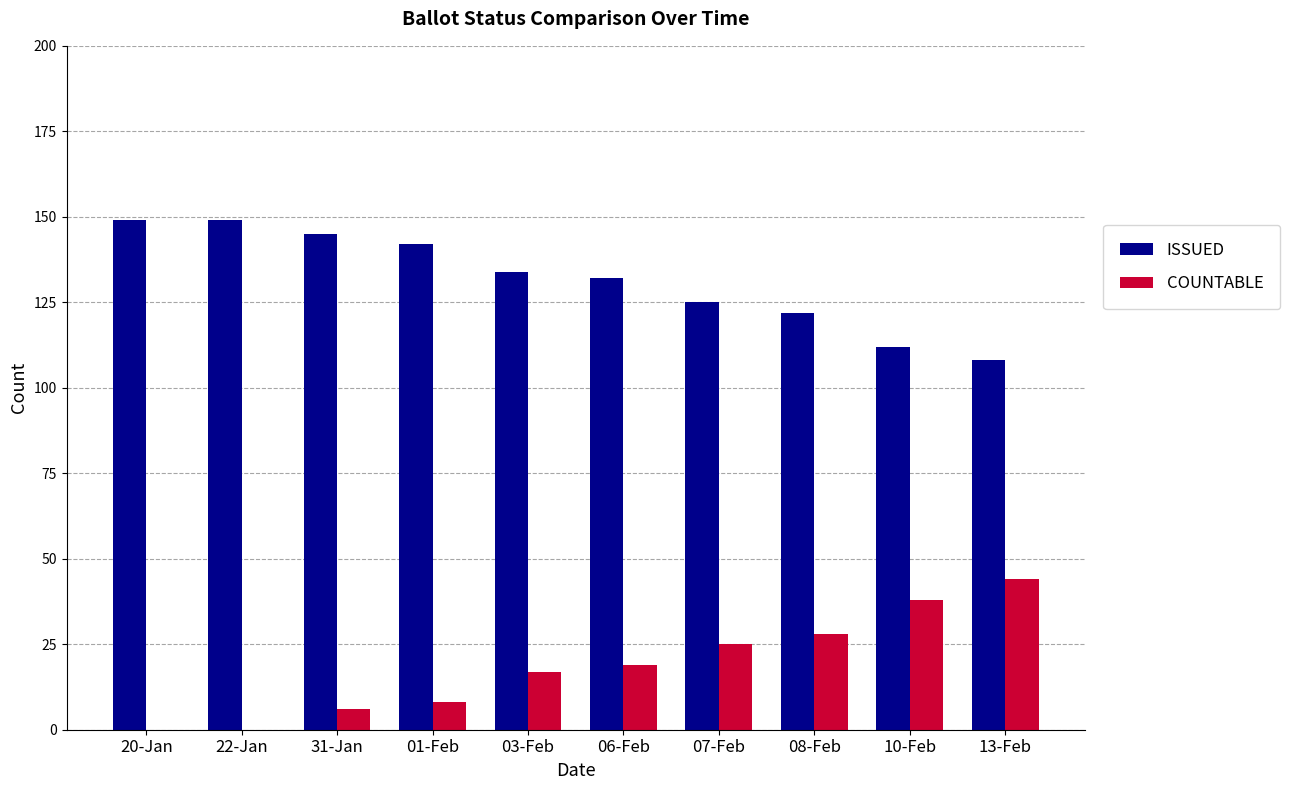

What is the sum of the ISSUED values at 01-Feb and 06-Feb?

274